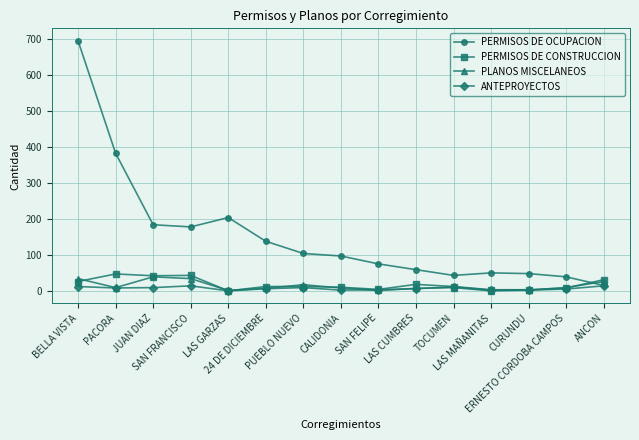

What is the maximum value shown in the chart?

696